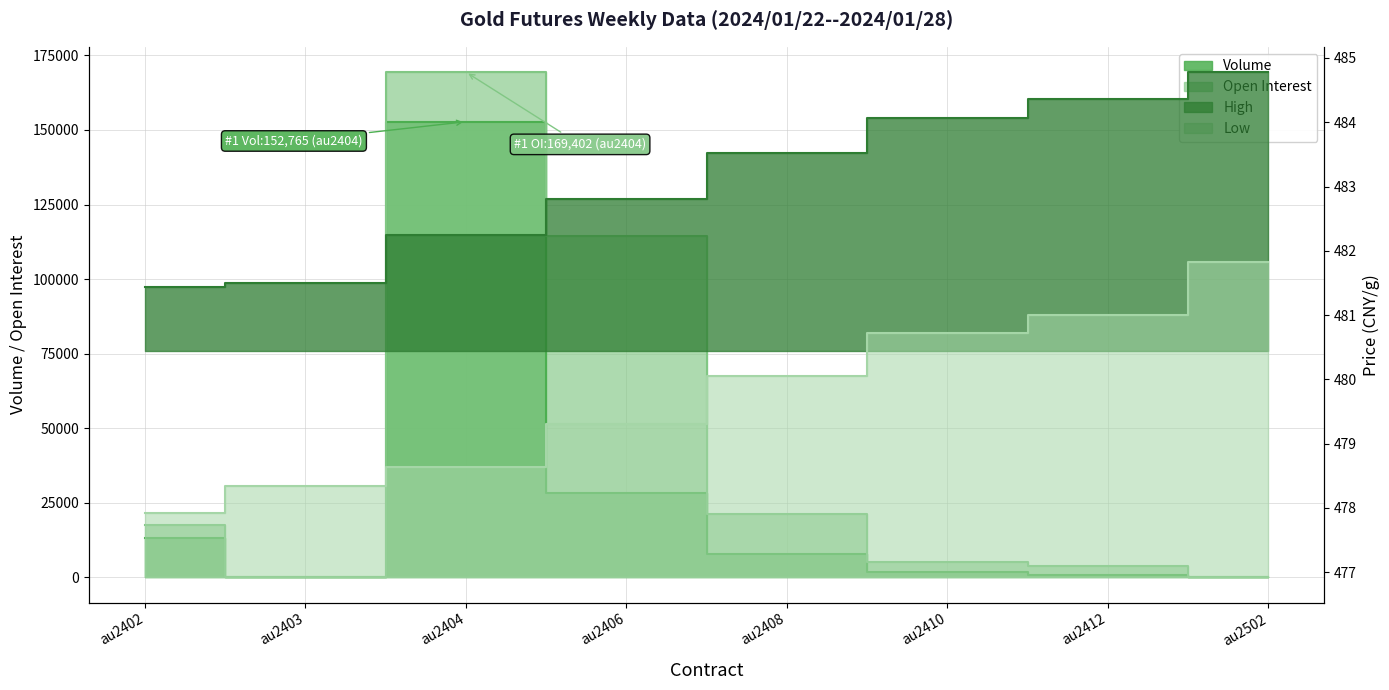

What is the average value of the Volume series?

25638.6